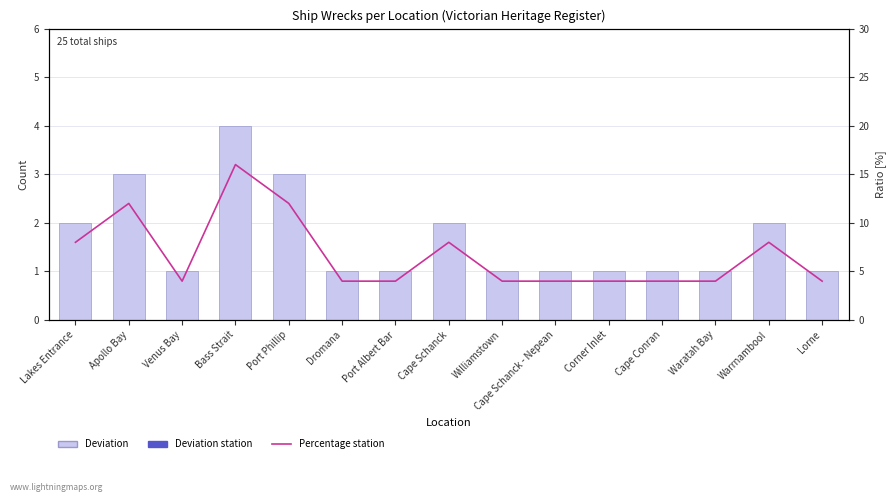

How many data points does each series have?

15